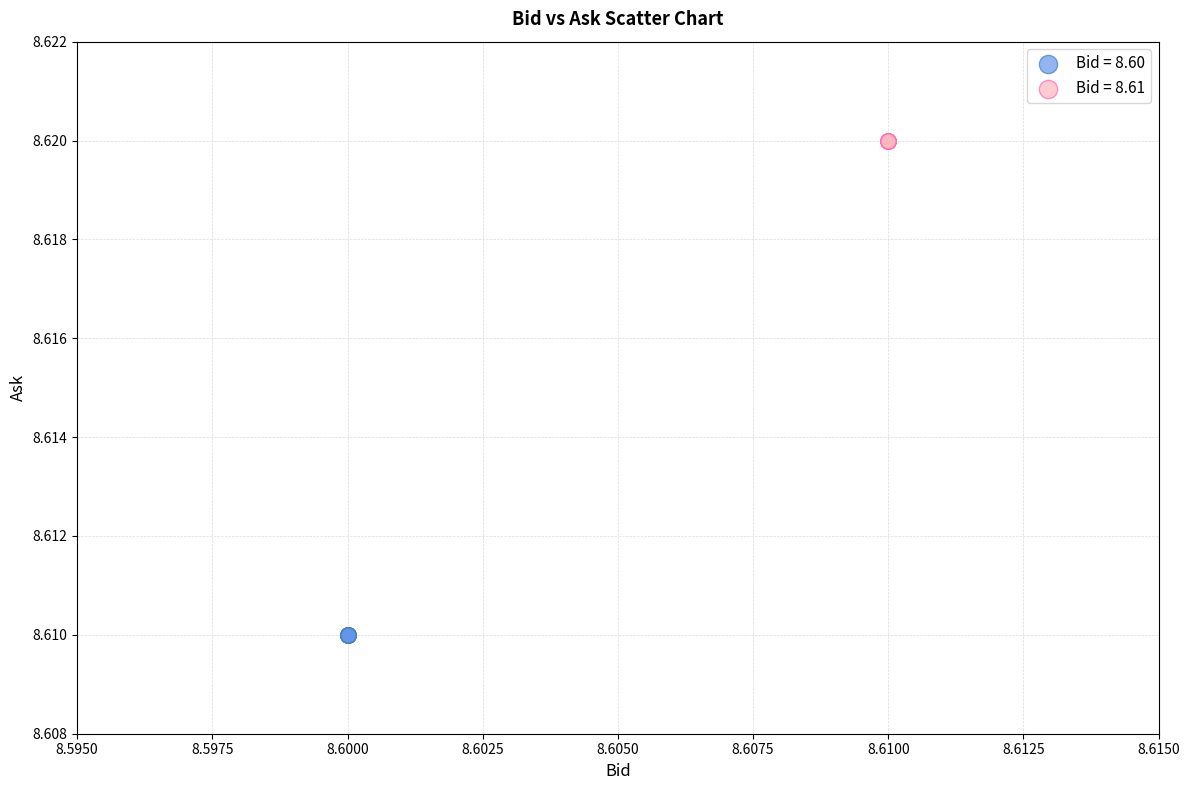

Which series contains the highest Y value?

Bid = 8.61